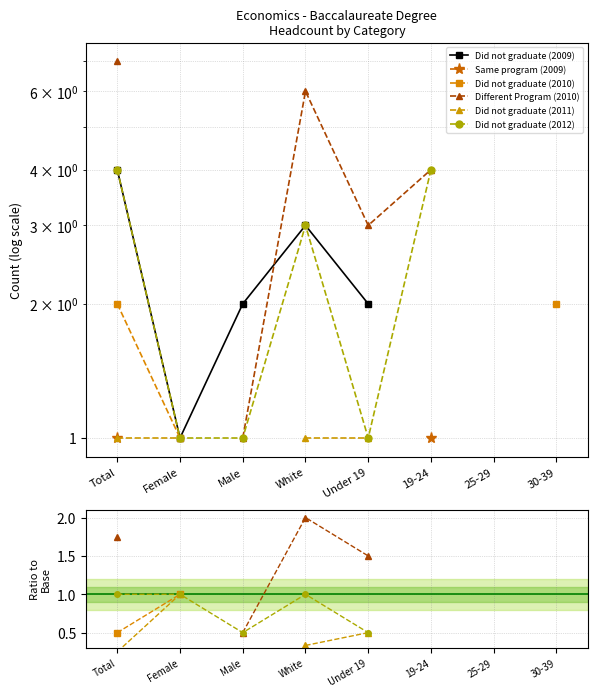

How many lines are shown in the chart?

6